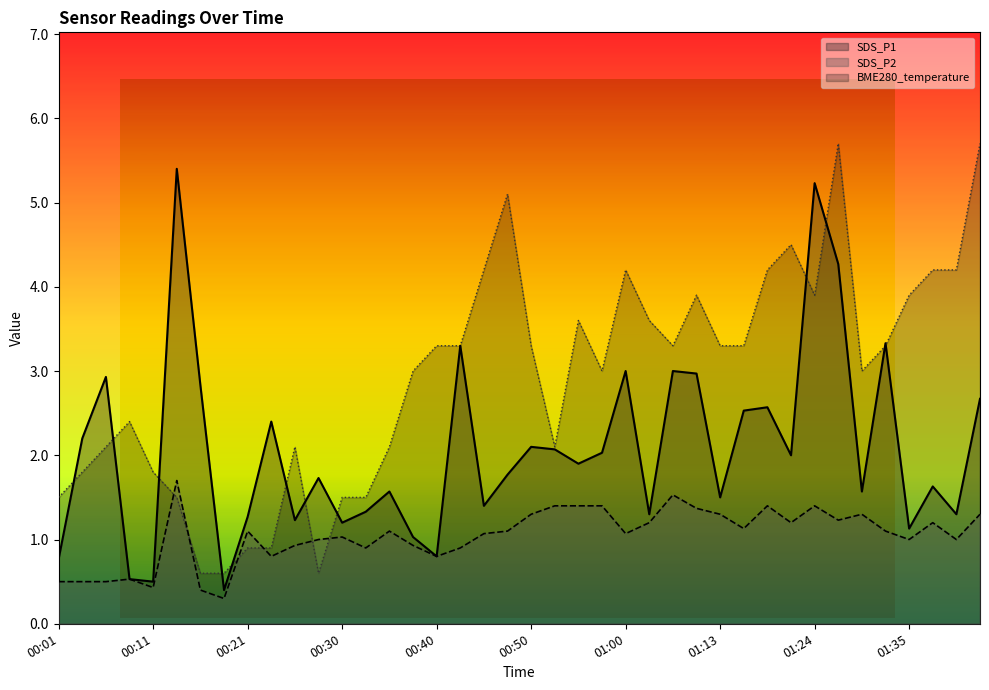

At how many categories does at least one series exceed 3?

22